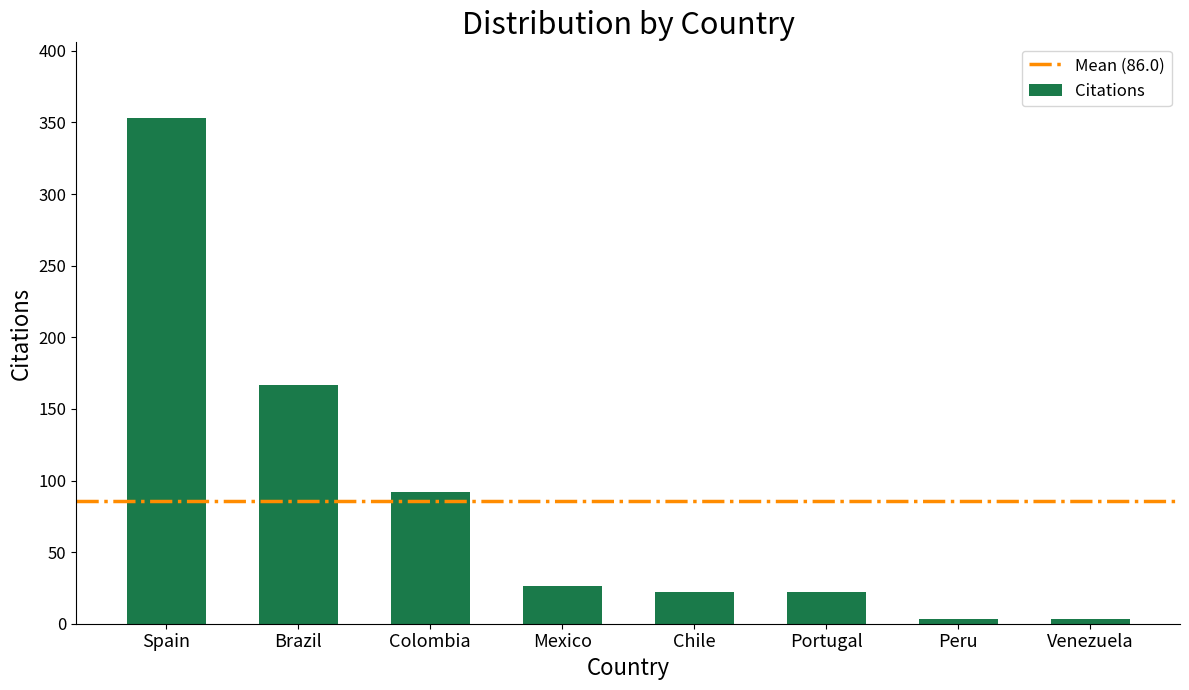

Approximately how many times larger is the value at Brazil compared to Colombia?

1.8